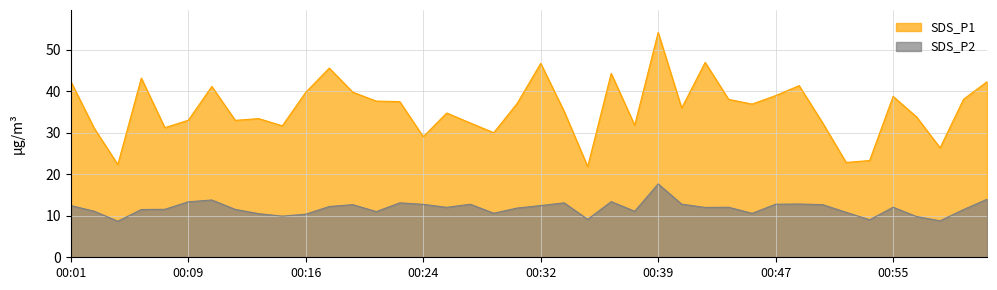

What are all the series names shown in the legend?

SDS_P1, SDS_P2